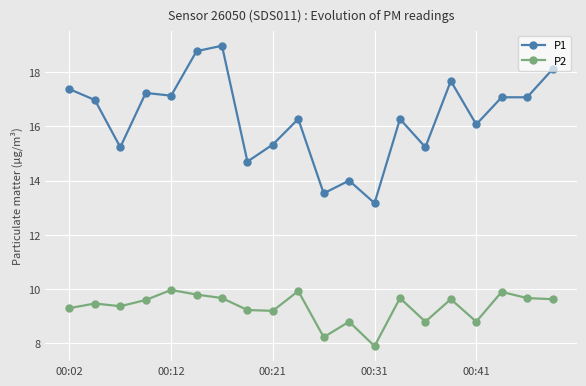

True or false: P1 has more than 1 points higher than both neighbors.

True